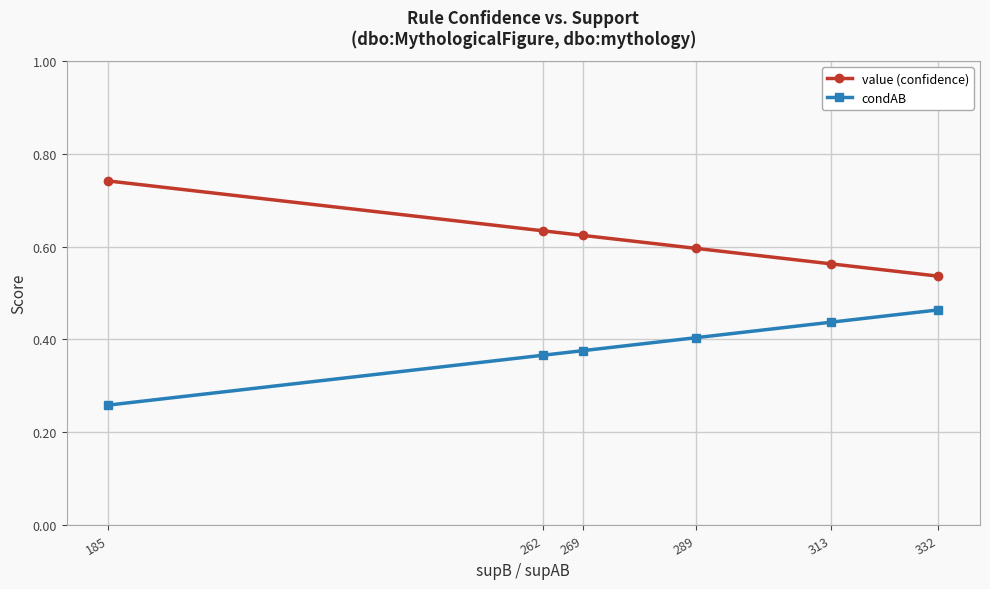

True or false: value (confidence) has more than 2 interior local peaks.

False